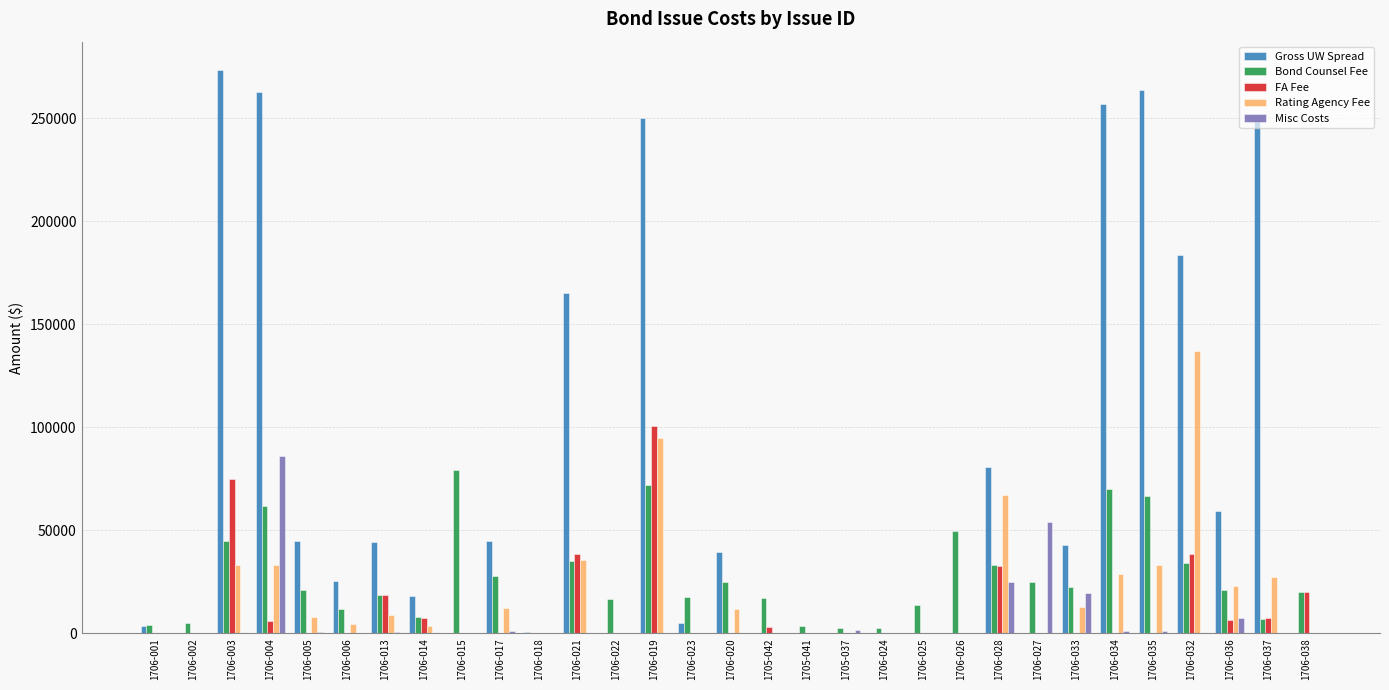

The Misc Costs series shows 86183.2 at 1706-004. True or false?

True